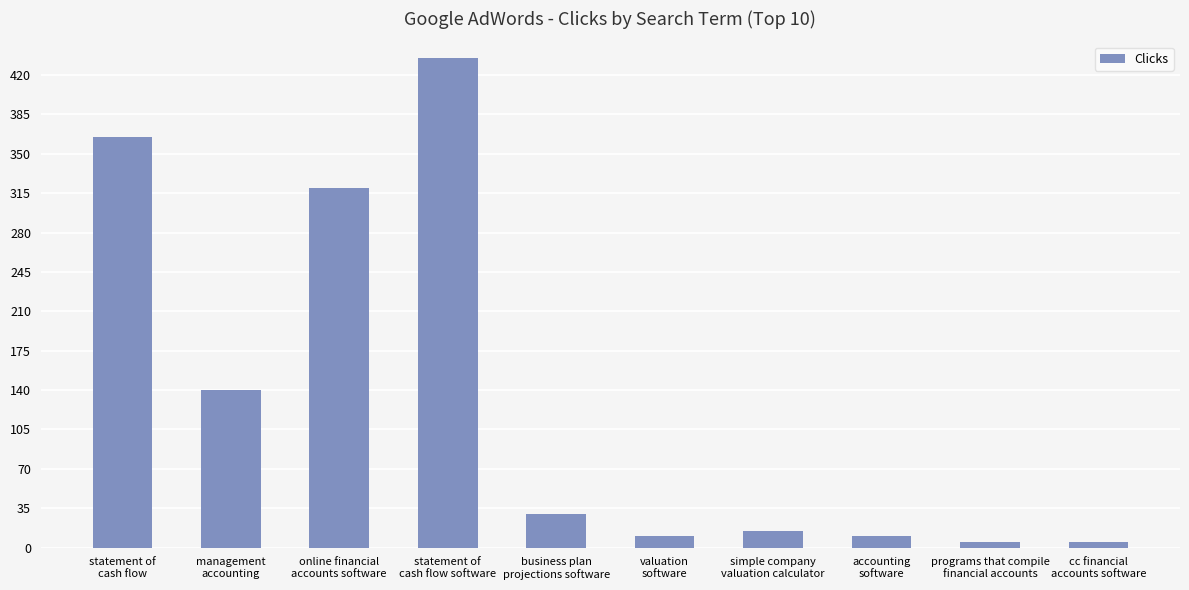

What is the greatest value displayed?

435